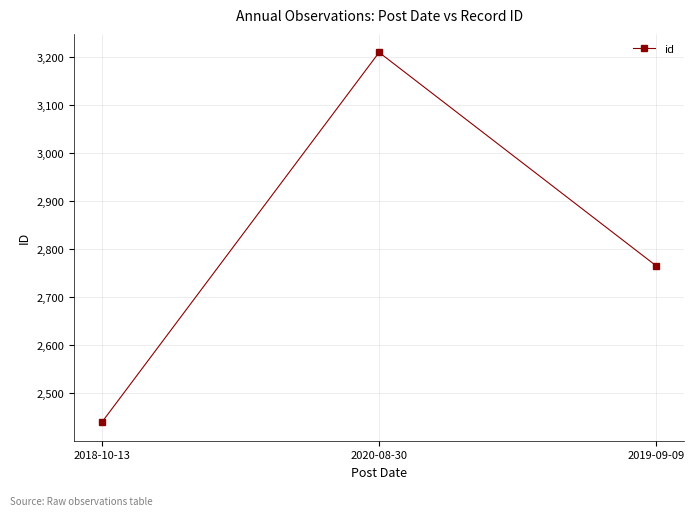

At which category does the chart reach its peak across all series?

2020-08-30